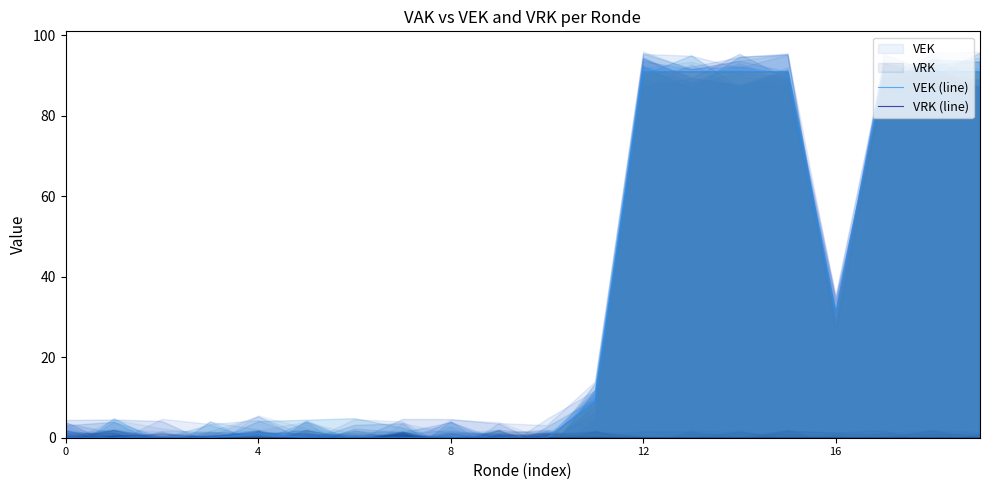

True or false: VRK (line) and VEK (line) cross at least once.

False